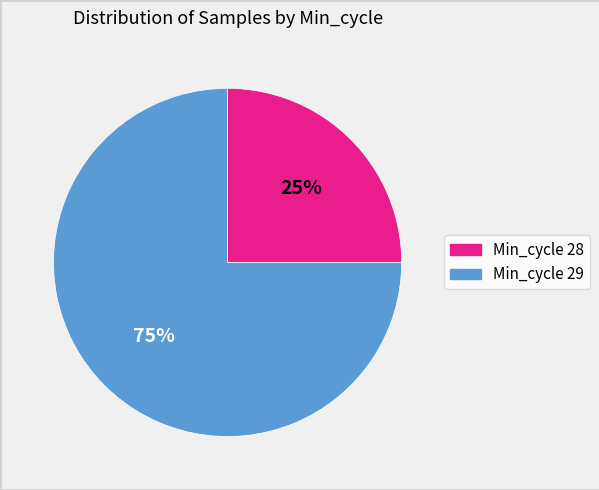

To the nearest percent, what is the difference between the largest and smallest slice percentages?

50%